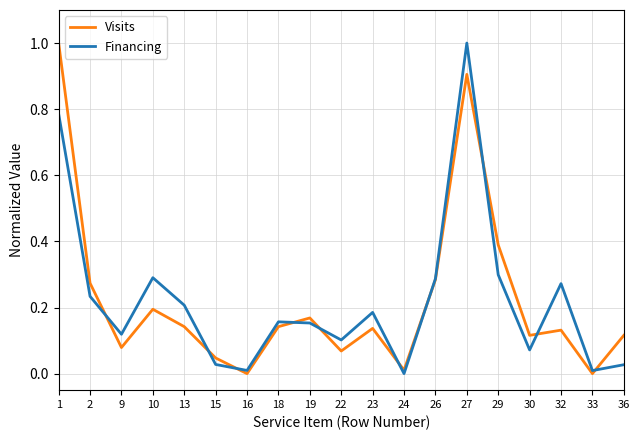

What is the difference between the maximum and minimum values in the Financing series?

1.0